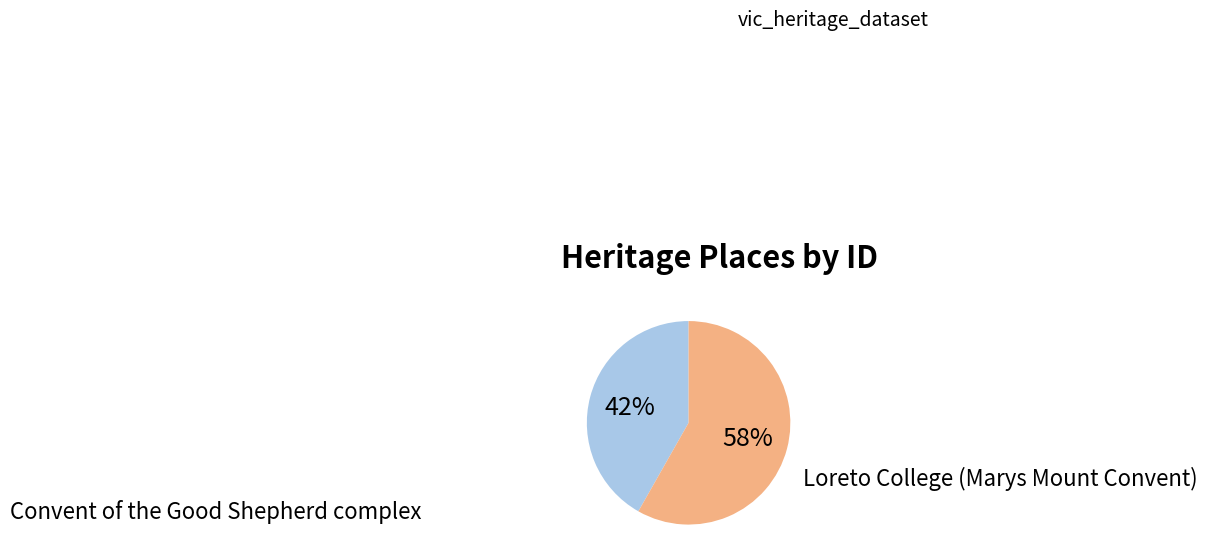

What is the ratio of the value at Convent of the Good Shepherd complex to the value at Loreto College (Marys Mount Convent)?

0.7